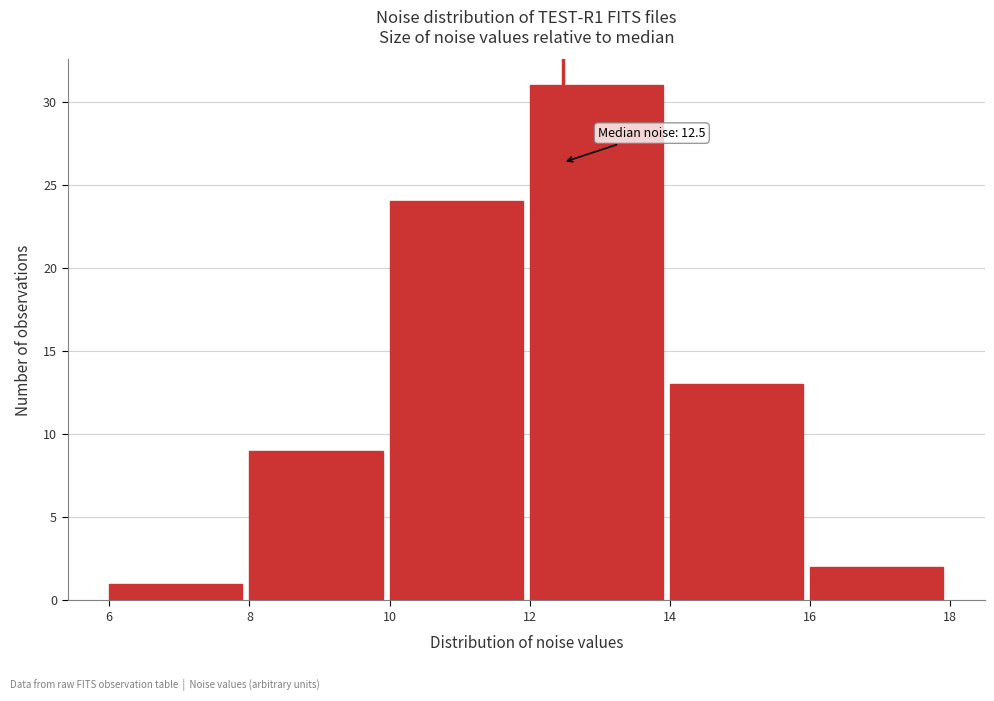

Which range on the x-axis has the tallest bar?

12 to 14